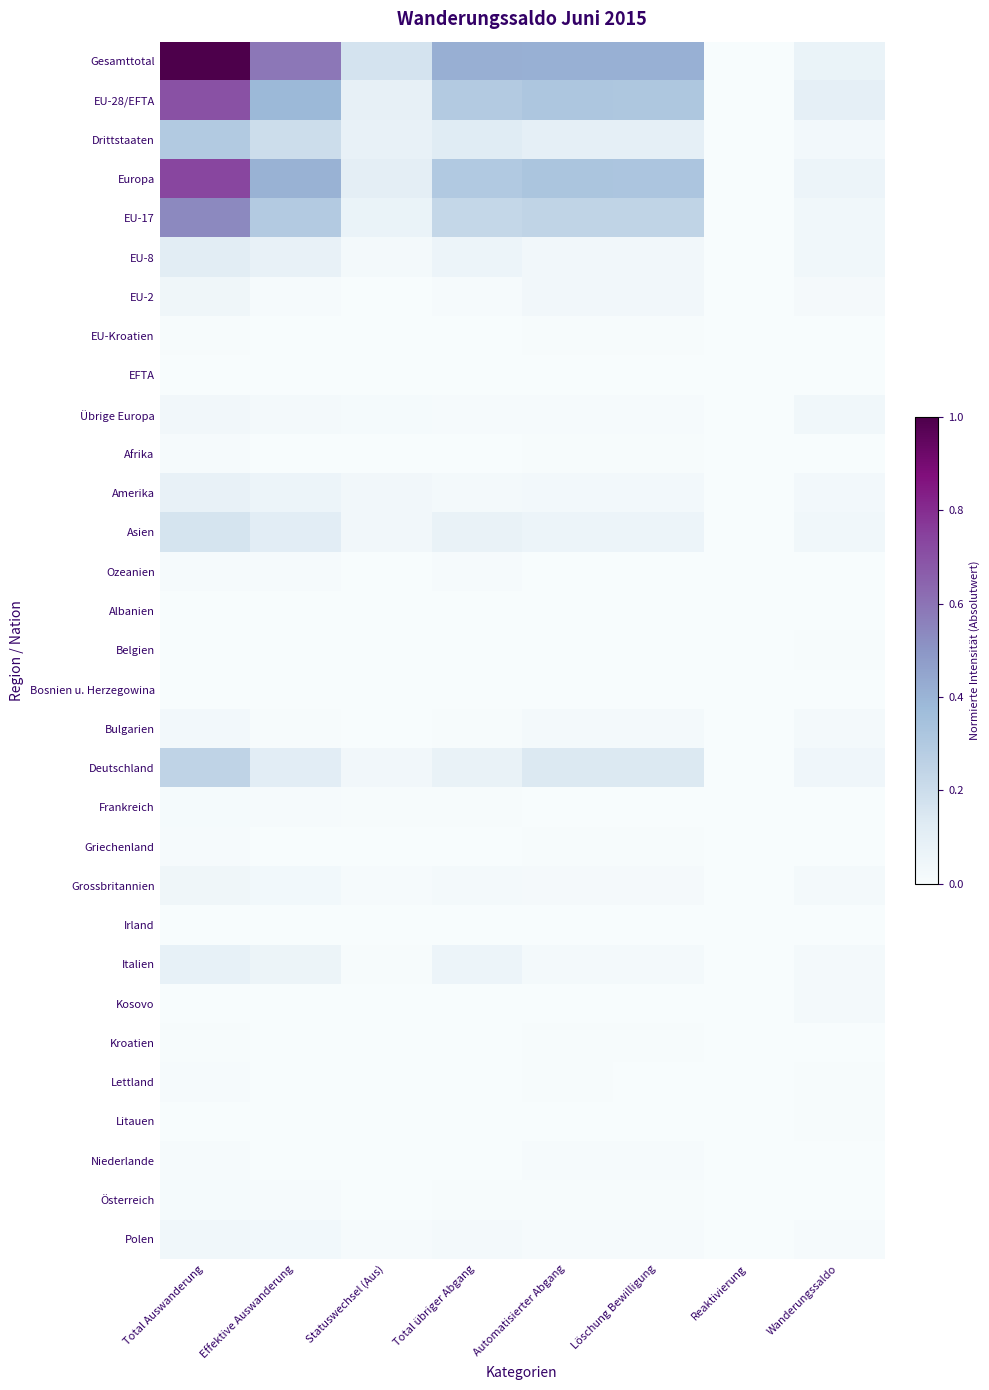

Reading left to right, list all the values displayed in this chart.

Gesamttotal: Total Auswanderung=1.0	Effektive Auswanderung=0.6	Statuswechsel (Aus)=0.2	Total übriger Abgang=0.4	Automatisierter Abgang=0.4	Löschung Bewilligung=0.4	Reaktivierung=0.0	Wanderungssaldo=0.1
EU-28/EFTA: Total Auswanderung=0.7	Effektive Auswanderung=0.4	Statuswechsel (Aus)=0.1	Total übriger Abgang=0.3	Automatisierter Abgang=0.3	Löschung Bewilligung=0.3	Reaktivierung=0.0	Wanderungssaldo=0.1
Drittstaaten: Total Auswanderung=0.3	Effektive Auswanderung=0.2	Statuswechsel (Aus)=0.1	Total übriger Abgang=0.1	Automatisierter Abgang=0.1	Löschung Bewilligung=0.1	Reaktivierung=0.0	Wanderungssaldo=0.0
Europa: Total Auswanderung=0.7	Effektive Auswanderung=0.4	Statuswechsel (Aus)=0.1	Total übriger Abgang=0.3	Automatisierter Abgang=0.3	Löschung Bewilligung=0.3	Reaktivierung=0.0	Wanderungssaldo=0.1
EU-17: Total Auswanderung=0.5	Effektive Auswanderung=0.3	Statuswechsel (Aus)=0.1	Total übriger Abgang=0.2	Automatisierter Abgang=0.2	Löschung Bewilligung=0.2	Reaktivierung=0.0	Wanderungssaldo=0.0
EU-8: Total Auswanderung=0.1	Effektive Auswanderung=0.1	Statuswechsel (Aus)=0.0	Total übriger Abgang=0.1	Automatisierter Abgang=0.0	Löschung Bewilligung=0.0	Reaktivierung=0.0	Wanderungssaldo=0.0
EU-2: Total Auswanderung=0.0	Effektive Auswanderung=0.0	Statuswechsel (Aus)=0.0	Total übriger Abgang=0.0	Automatisierter Abgang=0.0	Löschung Bewilligung=0.0	Reaktivierung=0.0	Wanderungssaldo=0.0
EU-Kroatien: Total Auswanderung=0.0	Effektive Auswanderung=0.0	Statuswechsel (Aus)=0.0	Total übriger Abgang=0.0	Automatisierter Abgang=0.0	Löschung Bewilligung=0.0	Reaktivierung=0.0	Wanderungssaldo=0.0
EFTA: Total Auswanderung=0.0	Effektive Auswanderung=0.0	Statuswechsel (Aus)=0.0	Total übriger Abgang=0.0	Automatisierter Abgang=0.0	Löschung Bewilligung=0.0	Reaktivierung=0.0	Wanderungssaldo=0.0
Übrige Europa: Total Auswanderung=0.0	Effektive Auswanderung=0.0	Statuswechsel (Aus)=0.0	Total übriger Abgang=0.0	Automatisierter Abgang=0.0	Löschung Bewilligung=0.0	Reaktivierung=0.0	Wanderungssaldo=0.0
Afrika: Total Auswanderung=0.0	Effektive Auswanderung=0.0	Statuswechsel (Aus)=0.0	Total übriger Abgang=0.0	Automatisierter Abgang=0.0	Löschung Bewilligung=0.0	Reaktivierung=0.0	Wanderungssaldo=0.0
Amerika: Total Auswanderung=0.1	Effektive Auswanderung=0.1	Statuswechsel (Aus)=0.0	Total übriger Abgang=0.0	Automatisierter Abgang=0.0	Löschung Bewilligung=0.0	Reaktivierung=0.0	Wanderungssaldo=0.0
Asien: Total Auswanderung=0.2	Effektive Auswanderung=0.1	Statuswechsel (Aus)=0.0	Total übriger Abgang=0.1	Automatisierter Abgang=0.1	Löschung Bewilligung=0.1	Reaktivierung=0.0	Wanderungssaldo=0.0
Ozeanien: Total Auswanderung=0.0	Effektive Auswanderung=0.0	Statuswechsel (Aus)=0.0	Total übriger Abgang=0.0	Automatisierter Abgang=0.0	Löschung Bewilligung=0.0	Reaktivierung=0.0	Wanderungssaldo=0.0
Albanien: Total Auswanderung=0.0	Effektive Auswanderung=0.0	Statuswechsel (Aus)=0.0	Total übriger Abgang=0.0	Automatisierter Abgang=0.0	Löschung Bewilligung=0.0	Reaktivierung=0.0	Wanderungssaldo=0.0
Belgien: Total Auswanderung=0.0	Effektive Auswanderung=0.0	Statuswechsel (Aus)=0.0	Total übriger Abgang=0.0	Automatisierter Abgang=0.0	Löschung Bewilligung=0.0	Reaktivierung=0.0	Wanderungssaldo=0.0
Bosnien u. Herzegowina: Total Auswanderung=0.0	Effektive Auswanderung=0.0	Statuswechsel (Aus)=0.0	Total übriger Abgang=0.0	Automatisierter Abgang=0.0	Löschung Bewilligung=0.0	Reaktivierung=0.0	Wanderungssaldo=0.0
Bulgarien: Total Auswanderung=0.0	Effektive Auswanderung=0.0	Statuswechsel (Aus)=0.0	Total übriger Abgang=0.0	Automatisierter Abgang=0.0	Löschung Bewilligung=0.0	Reaktivierung=0.0	Wanderungssaldo=0.0
Deutschland: Total Auswanderung=0.2	Effektive Auswanderung=0.1	Statuswechsel (Aus)=0.0	Total übriger Abgang=0.1	Automatisierter Abgang=0.1	Löschung Bewilligung=0.1	Reaktivierung=0.0	Wanderungssaldo=0.0
Frankreich: Total Auswanderung=0.0	Effektive Auswanderung=0.0	Statuswechsel (Aus)=0.0	Total übriger Abgang=0.0	Automatisierter Abgang=0.0	Löschung Bewilligung=0.0	Reaktivierung=0.0	Wanderungssaldo=0.0
Griechenland: Total Auswanderung=0.0	Effektive Auswanderung=0.0	Statuswechsel (Aus)=0.0	Total übriger Abgang=0.0	Automatisierter Abgang=0.0	Löschung Bewilligung=0.0	Reaktivierung=0.0	Wanderungssaldo=0.0
Grossbritannien: Total Auswanderung=0.0	Effektive Auswanderung=0.0	Statuswechsel (Aus)=0.0	Total übriger Abgang=0.0	Automatisierter Abgang=0.0	Löschung Bewilligung=0.0	Reaktivierung=0.0	Wanderungssaldo=0.0
Irland: Total Auswanderung=0.0	Effektive Auswanderung=0.0	Statuswechsel (Aus)=0.0	Total übriger Abgang=0.0	Automatisierter Abgang=0.0	Löschung Bewilligung=0.0	Reaktivierung=0.0	Wanderungssaldo=0.0
Italien: Total Auswanderung=0.1	Effektive Auswanderung=0.1	Statuswechsel (Aus)=0.0	Total übriger Abgang=0.1	Automatisierter Abgang=0.0	Löschung Bewilligung=0.0	Reaktivierung=0.0	Wanderungssaldo=0.0
Kosovo: Total Auswanderung=0.0	Effektive Auswanderung=0.0	Statuswechsel (Aus)=0.0	Total übriger Abgang=0.0	Automatisierter Abgang=0.0	Löschung Bewilligung=0.0	Reaktivierung=0.0	Wanderungssaldo=0.0
Kroatien: Total Auswanderung=0.0	Effektive Auswanderung=0.0	Statuswechsel (Aus)=0.0	Total übriger Abgang=0.0	Automatisierter Abgang=0.0	Löschung Bewilligung=0.0	Reaktivierung=0.0	Wanderungssaldo=0.0
Lettland: Total Auswanderung=0.0	Effektive Auswanderung=0.0	Statuswechsel (Aus)=0.0	Total übriger Abgang=0.0	Automatisierter Abgang=0.0	Löschung Bewilligung=0.0	Reaktivierung=0.0	Wanderungssaldo=0.0
Litauen: Total Auswanderung=0.0	Effektive Auswanderung=0.0	Statuswechsel (Aus)=0.0	Total übriger Abgang=0.0	Automatisierter Abgang=0.0	Löschung Bewilligung=0.0	Reaktivierung=0.0	Wanderungssaldo=0.0
Niederlande: Total Auswanderung=0.0	Effektive Auswanderung=0.0	Statuswechsel (Aus)=0.0	Total übriger Abgang=0.0	Automatisierter Abgang=0.0	Löschung Bewilligung=0.0	Reaktivierung=0.0	Wanderungssaldo=0.0
Österreich: Total Auswanderung=0.0	Effektive Auswanderung=0.0	Statuswechsel (Aus)=0.0	Total übriger Abgang=0.0	Automatisierter Abgang=0.0	Löschung Bewilligung=0.0	Reaktivierung=0.0	Wanderungssaldo=0.0
Polen: Total Auswanderung=0.0	Effektive Auswanderung=0.0	Statuswechsel (Aus)=0.0	Total übriger Abgang=0.0	Automatisierter Abgang=0.0	Löschung Bewilligung=0.0	Reaktivierung=0.0	Wanderungssaldo=0.0